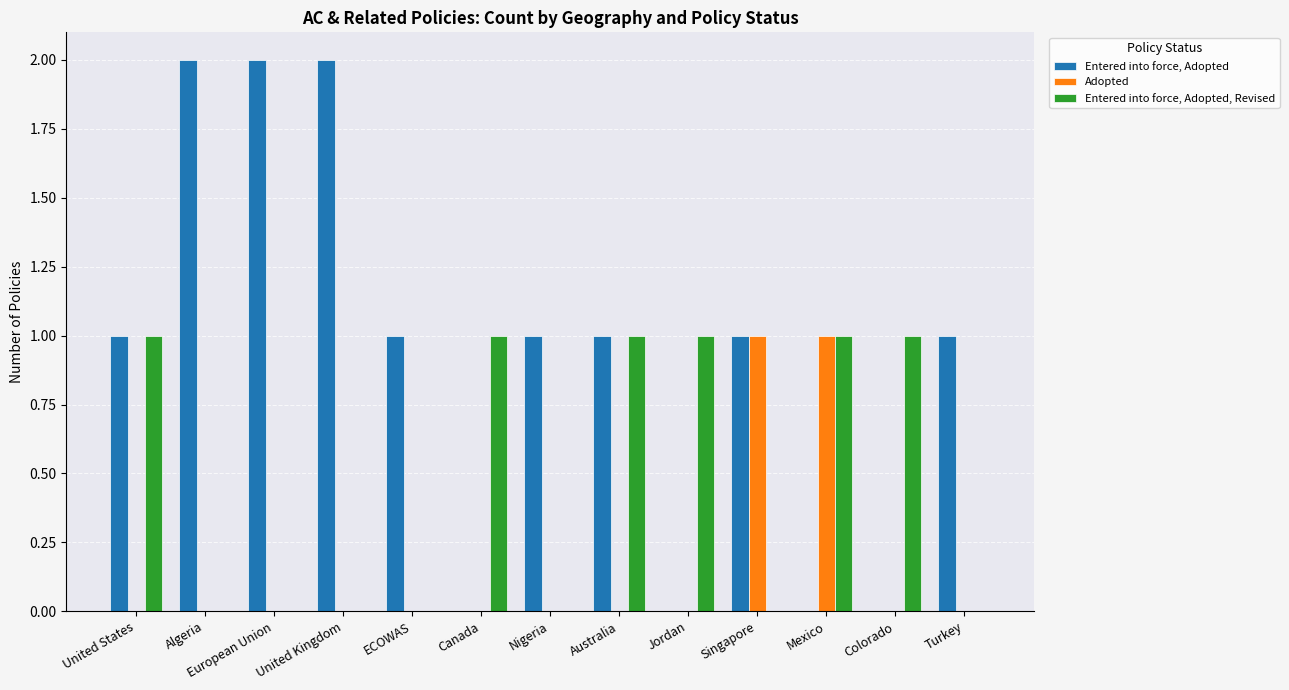

The value of Entered into force, Adopted, Revised at Canada is 1. True or false?

True